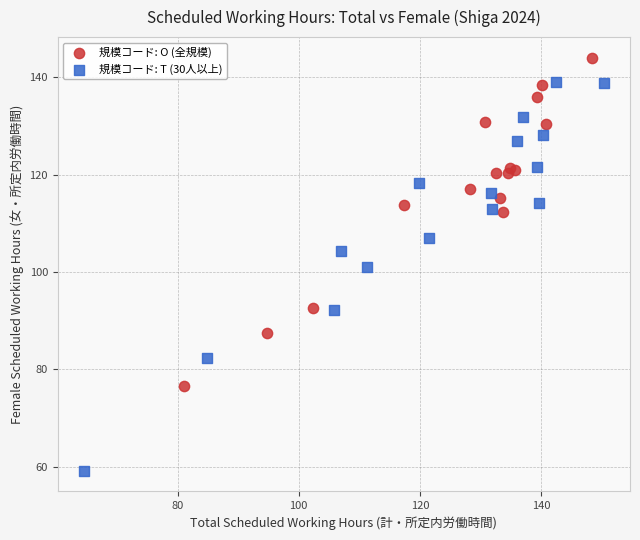

What are all the series names shown in the legend?

規模コード: O (全規模), 規模コード: T (30人以上)